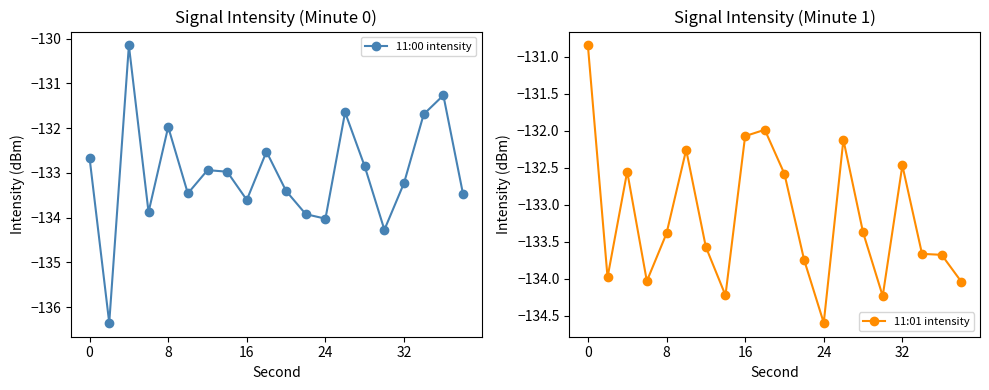

What is the maximum value for 11:00 intensity?

-130.2